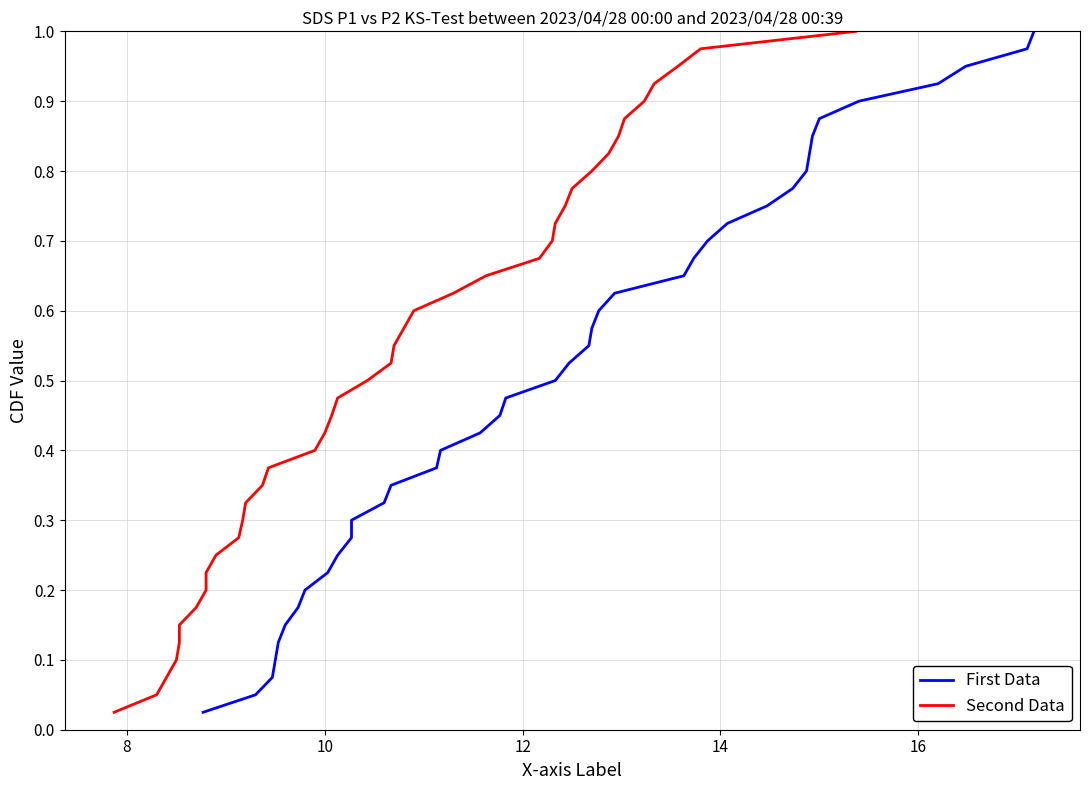

The value of First Data at 30 is 0.4. True or false?

False